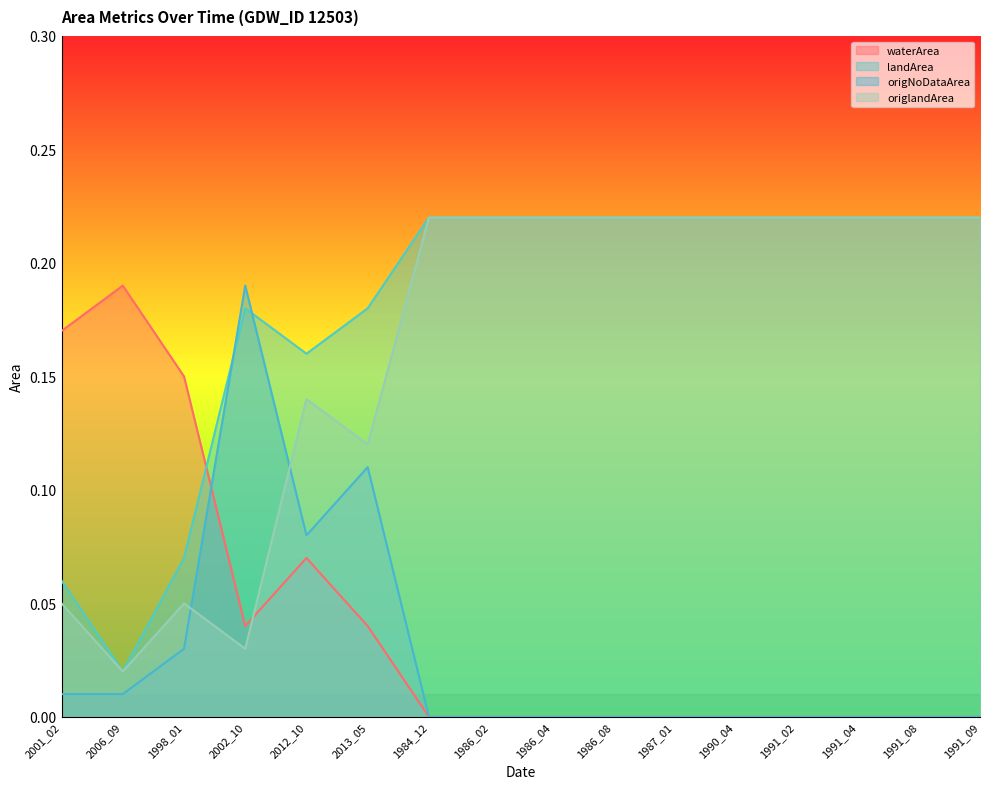

How many lines are shown in the chart?

4